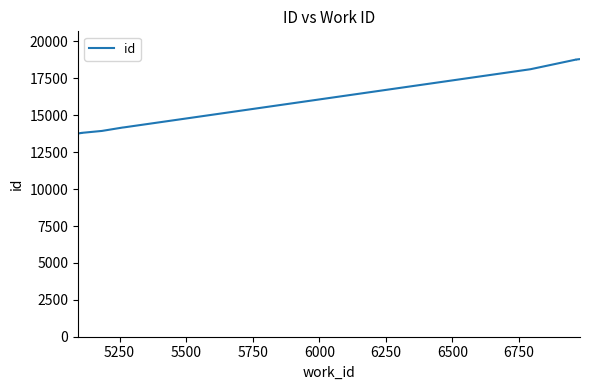

True or false: there are more than 1 points higher than both neighbors.

False